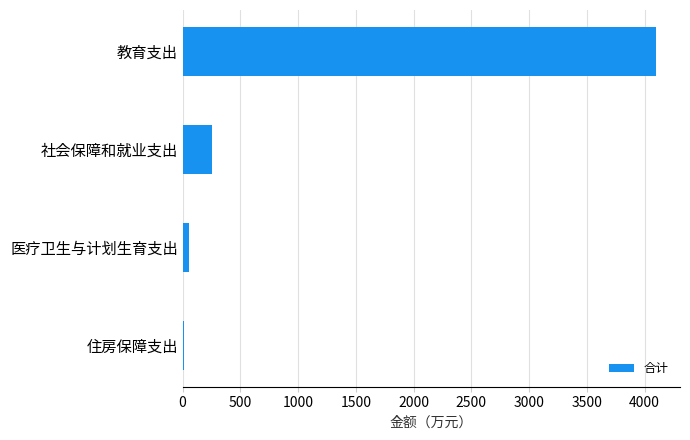

True or false: the data shows 923.9 at 教育支出.

False